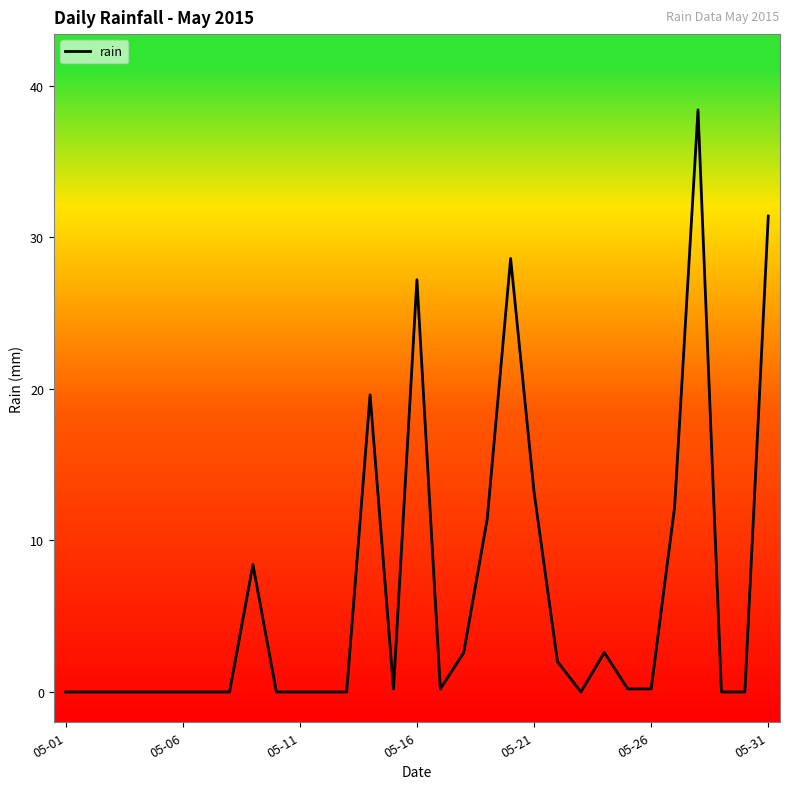

Reading left to right, list all the values displayed in this chart.

0.0	0.0	0.0	0.0	0.0	0.0	0.0	0.0	8.4	0.0	0.0	0.0	0.0	19.6	0.2	27.2	0.2	2.6	11.4	28.6	13.2	2.0	0.0	2.6	0.2	0.2	12.2	38.4	0.0	0.0	31.4